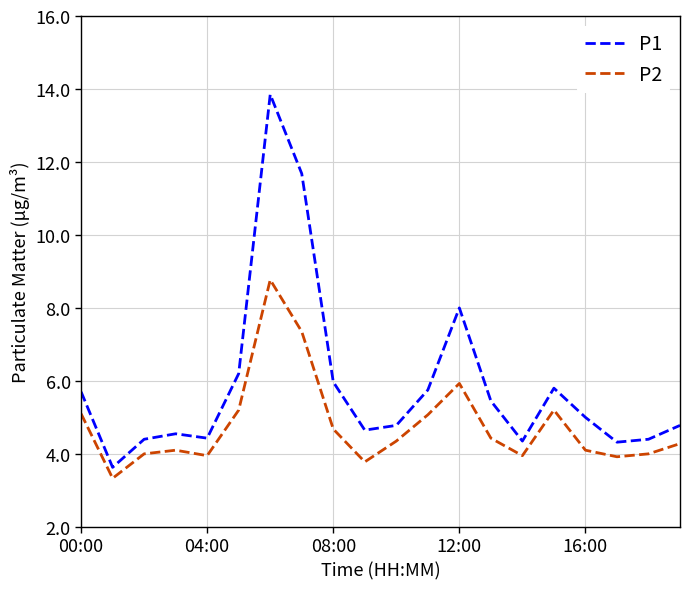

Is this an area chart (filled region under the line)?

No